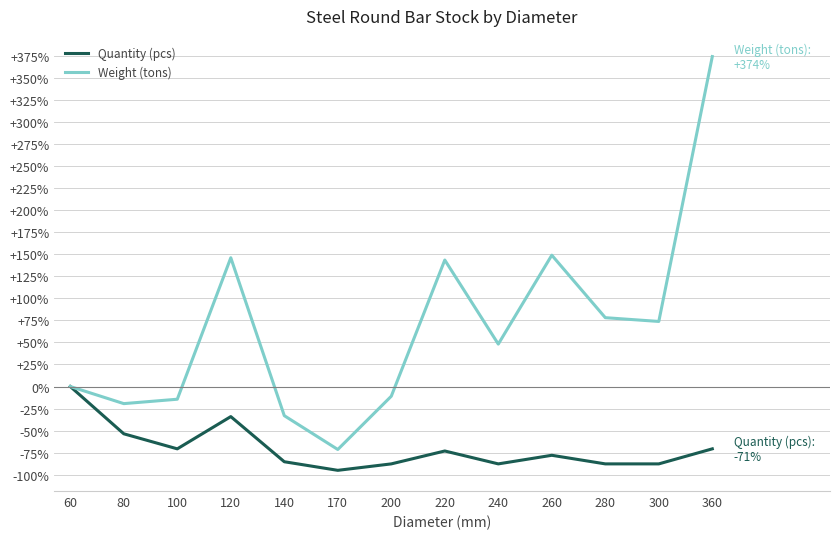

What is the average value of the Weight (tons) series?

66.4